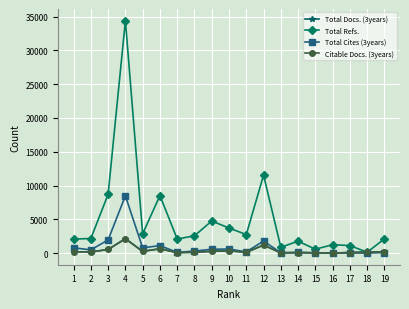

Which series has the widest spread of values?

Total Refs.